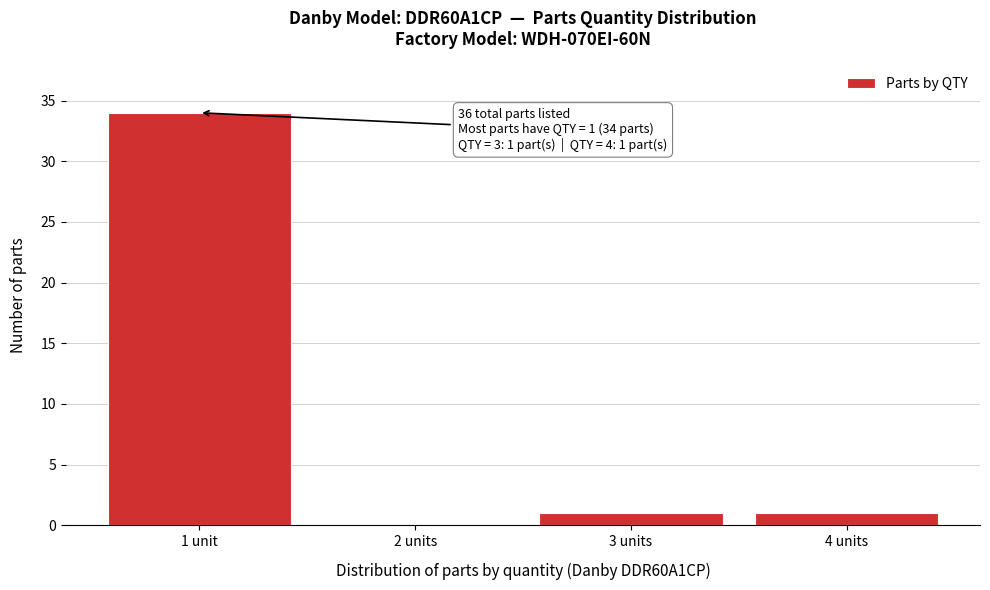

Reading left to right, transcribe all the data shown in this chart.

1 unit=34	2 units=0	3 units=1	4 units=1